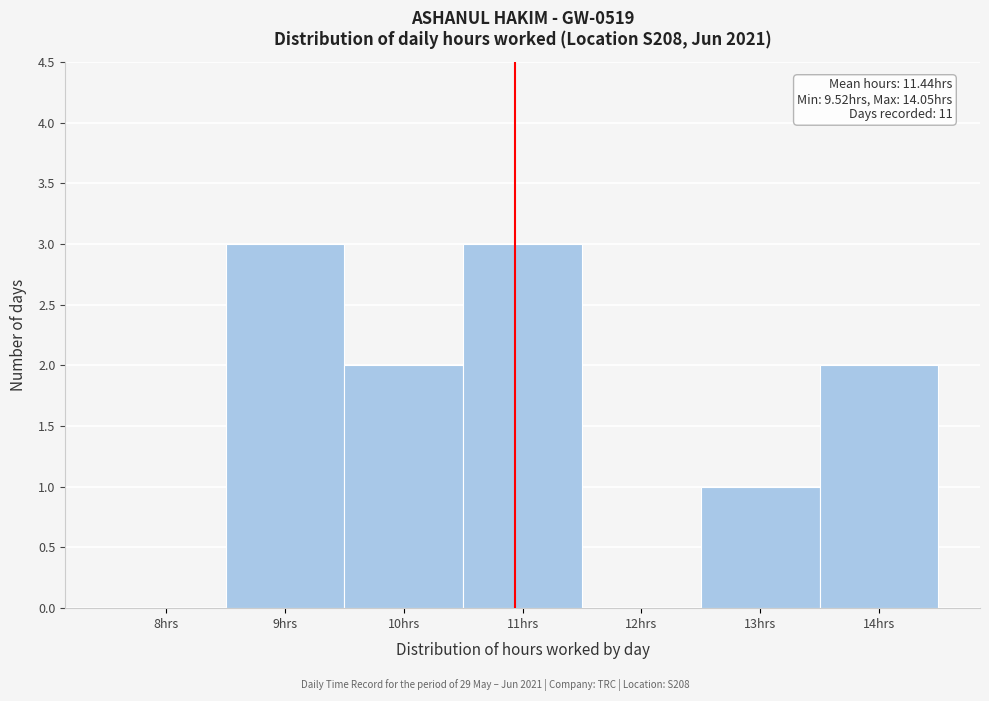

Reading left to right, list all the values displayed in this chart.

8hrs=0	9hrs=3	10hrs=2	11hrs=3	12hrs=0	13hrs=1	14hrs=2